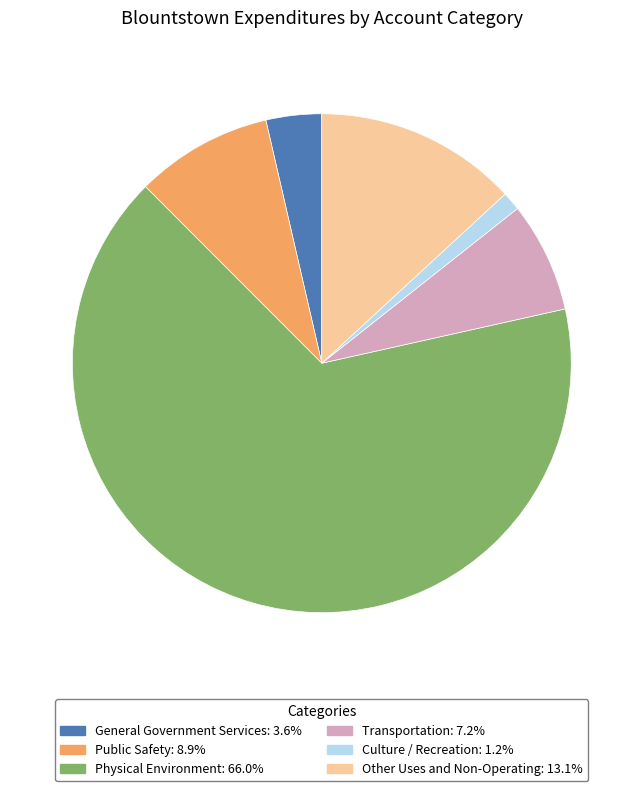

Which category has the biggest portion of the pie?

Physical Environment